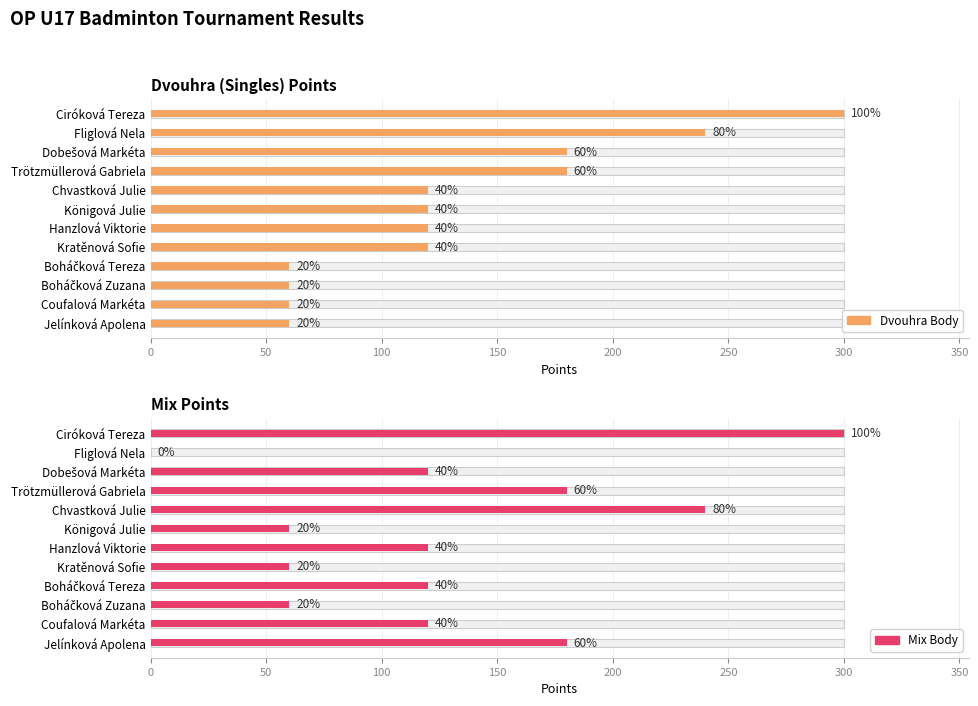

How many bars are there in total?

24